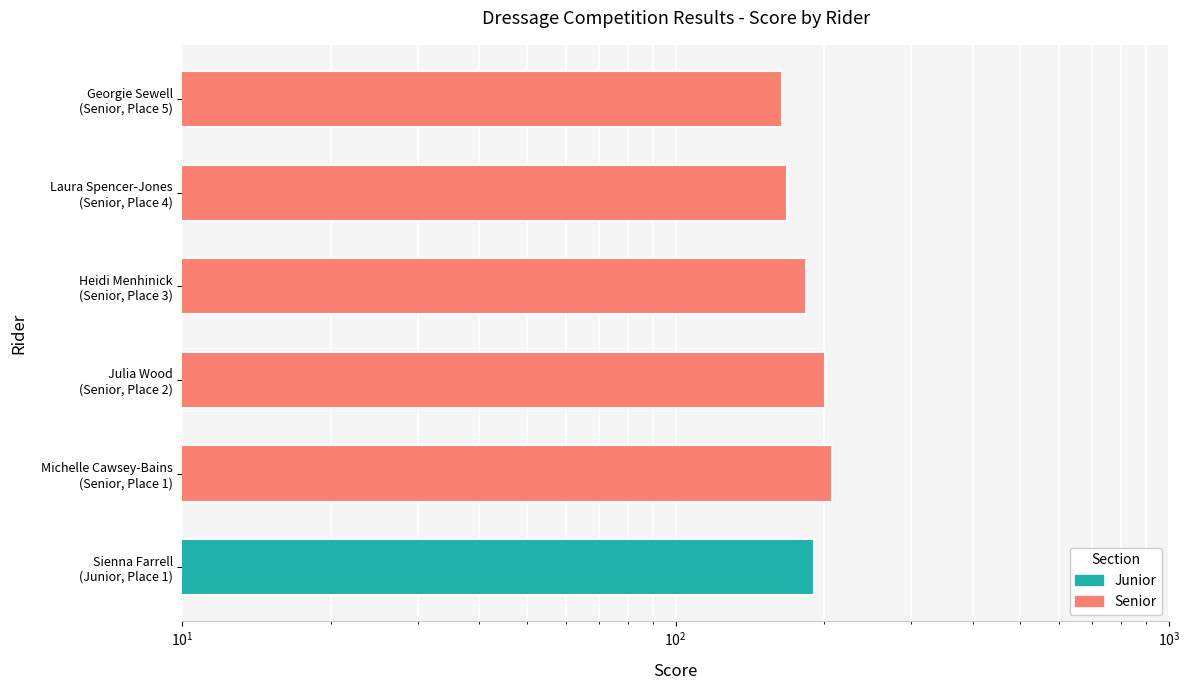

Does the chart contain stacked bars?

No